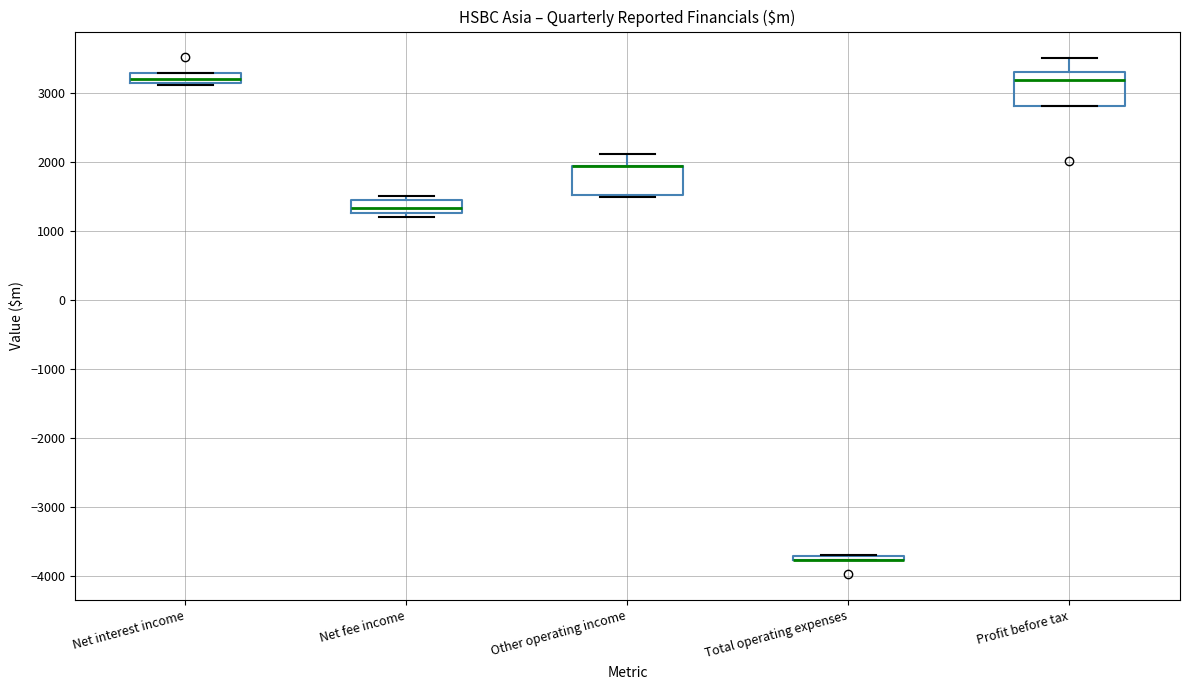

Where is the upper edge of the box for Net fee income on the y-axis? The values are not printed on the chart, so give them approximately, as read against the axis.

1400